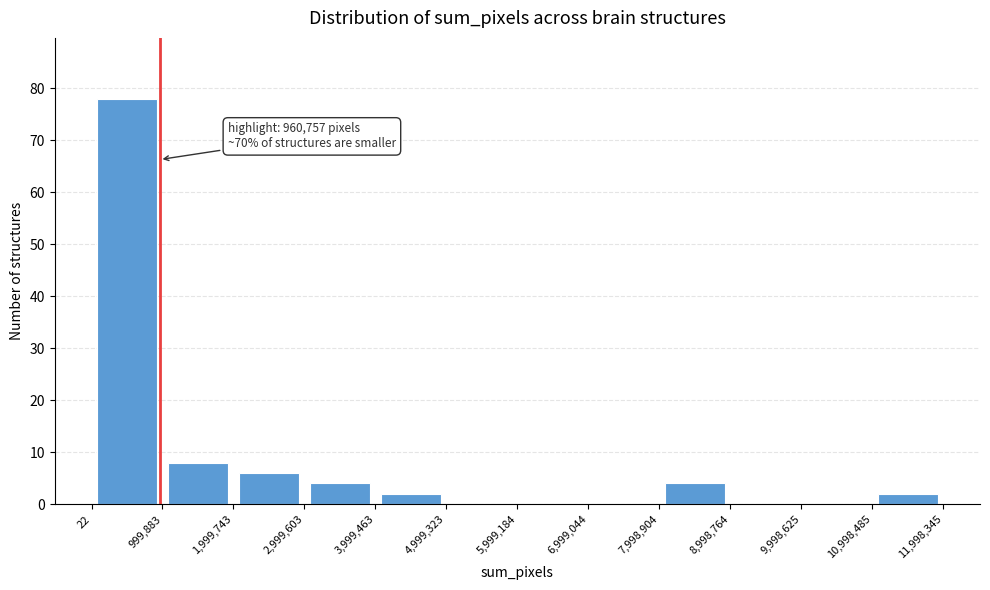

Over which range of the x-axis is the bar tallest?

22 to 999,883